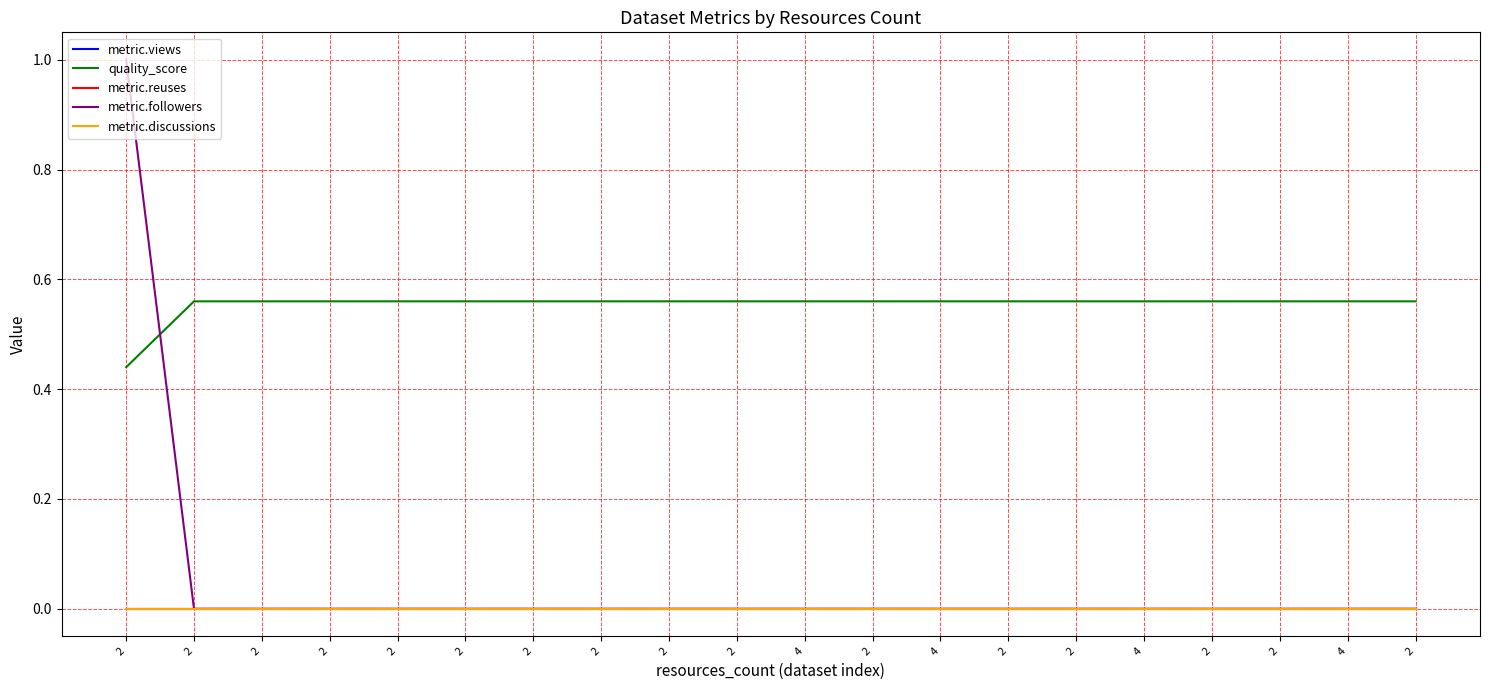

Does the chart display data point markers on the line(s)?

No